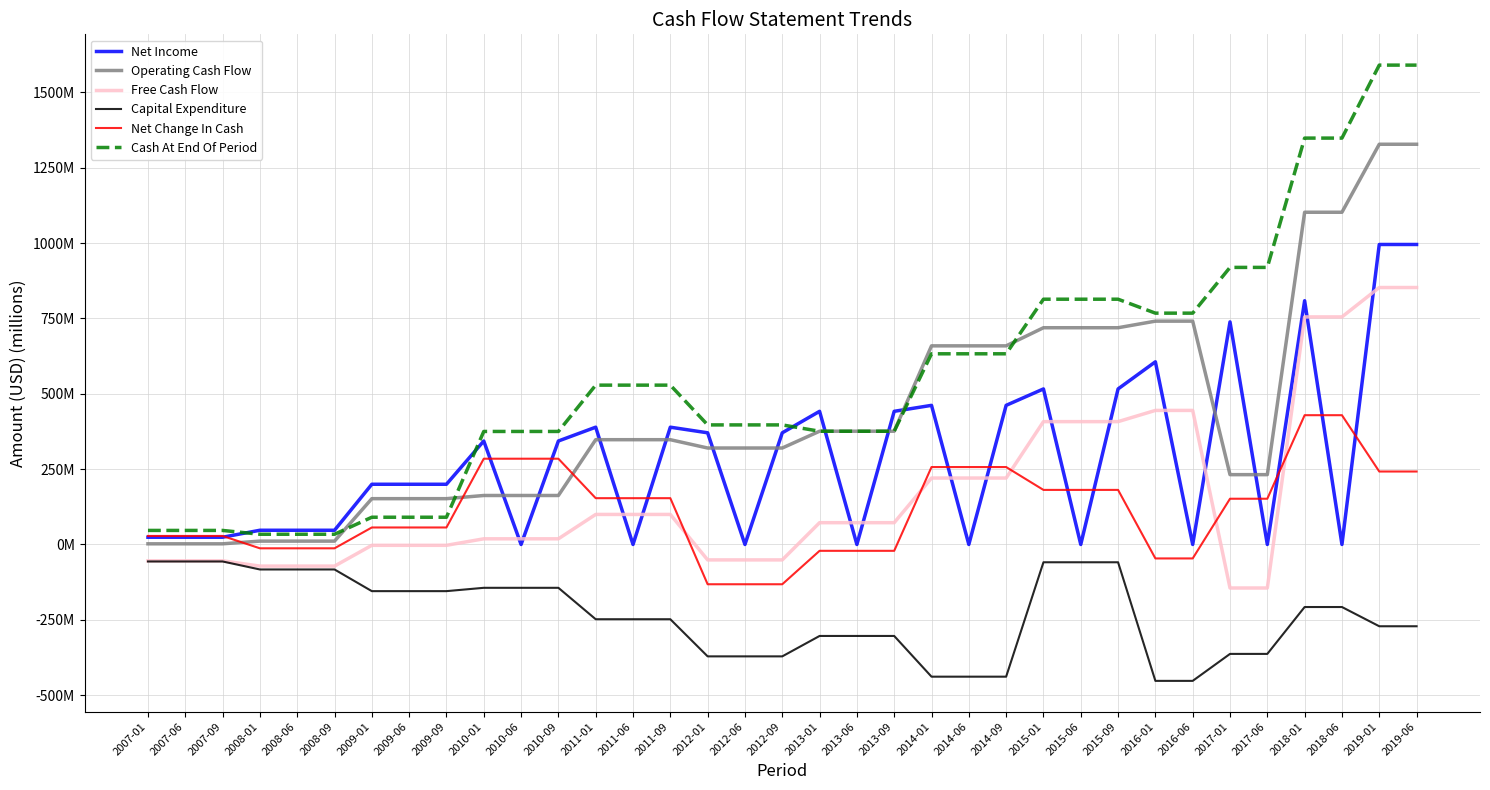

Does the chart have visible grid lines?

Yes